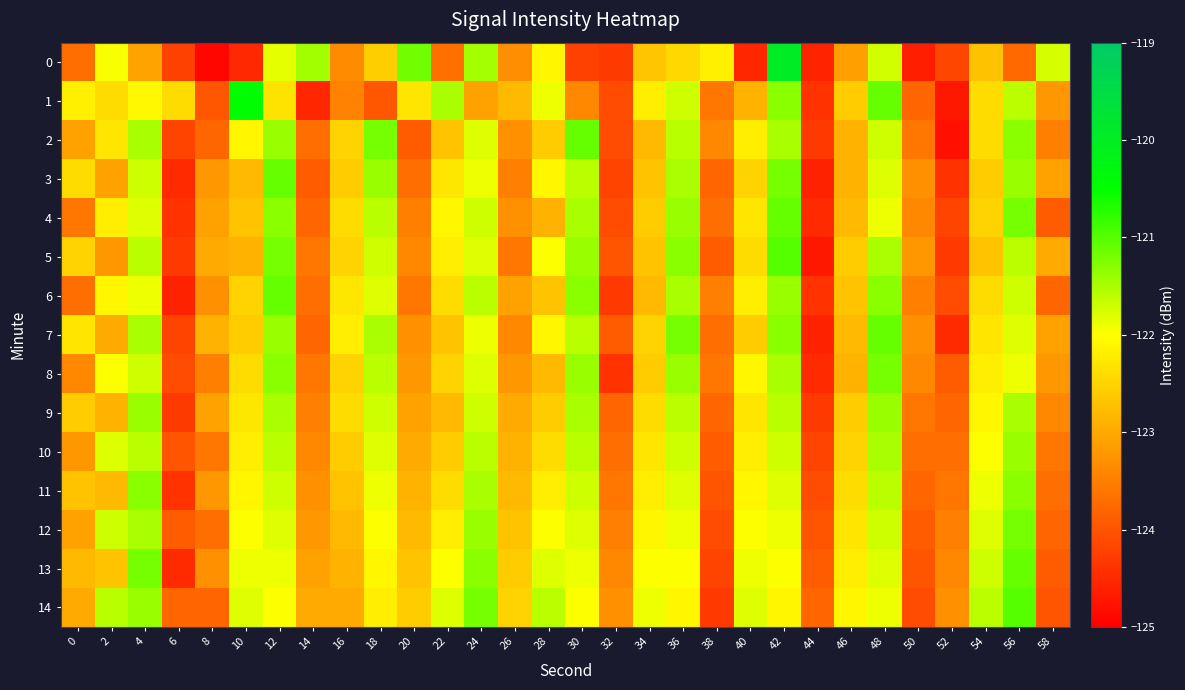

Which series has the largest total across all categories?

14